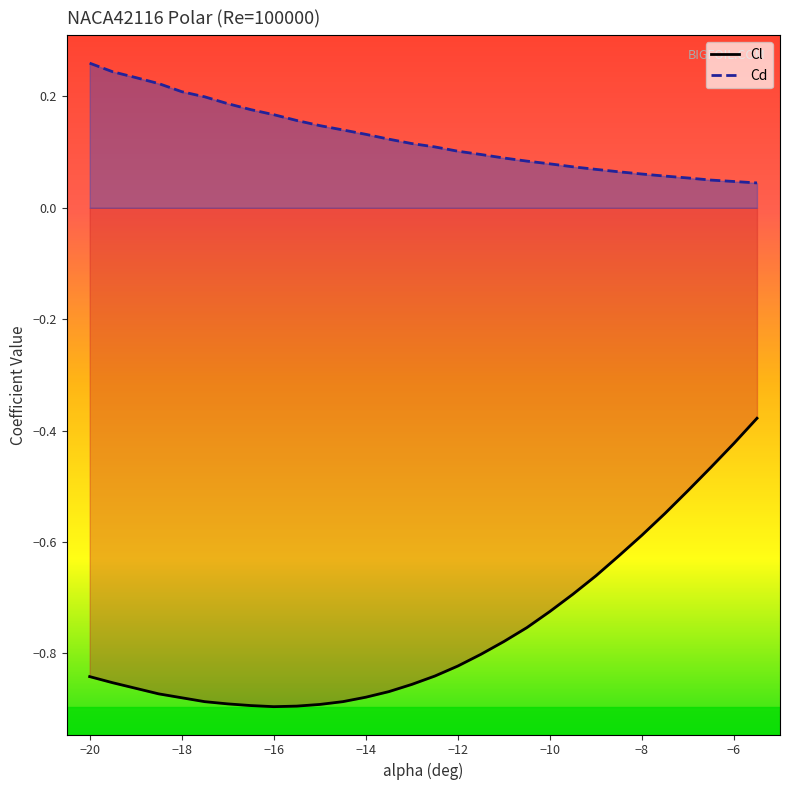

Which category has the highest value in the Cd series?

-20